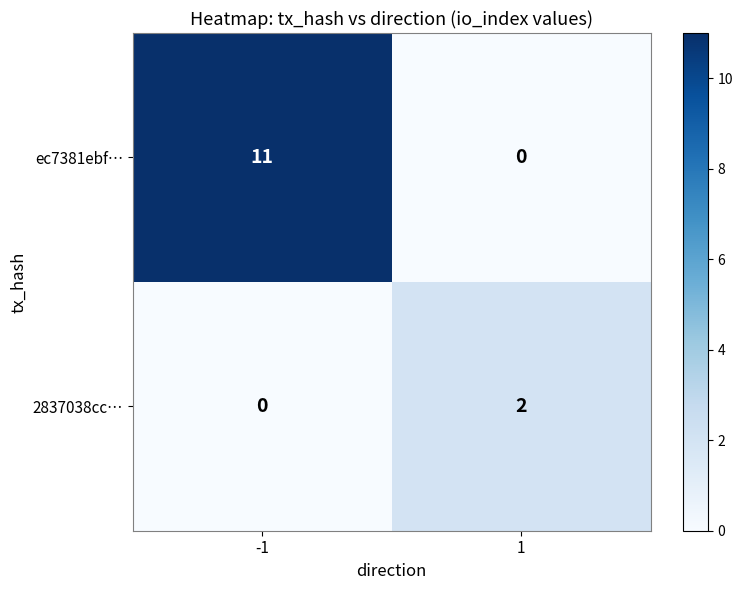

Reading right to left, what are all the values shown in this chart?

ec7381ebf…: 1=0	-1=11
2837038cc…: 1=2	-1=0